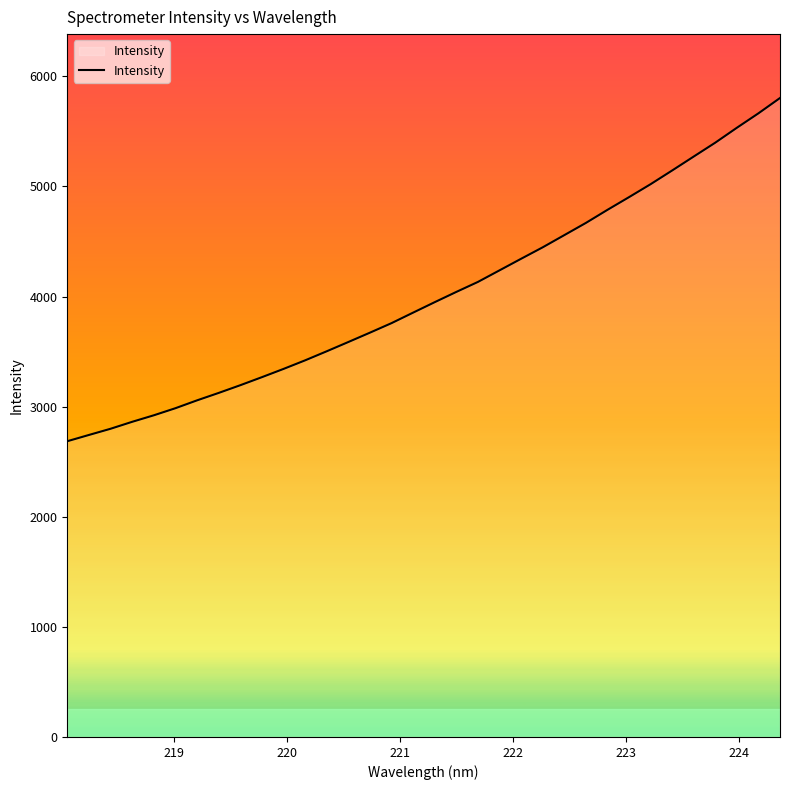

What is the maximum value shown in the chart?

5803.7